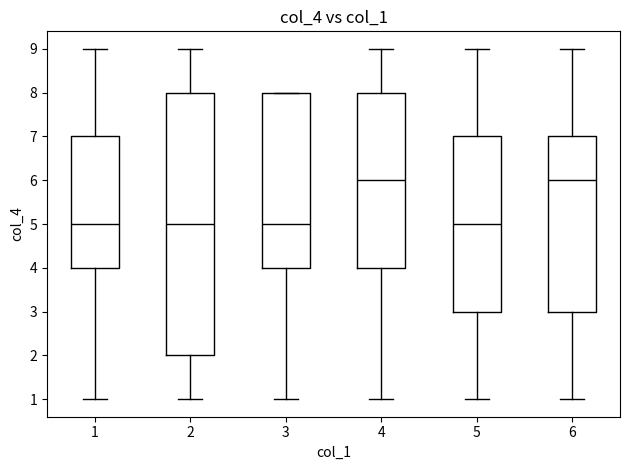

Reading left to right, transcribe this box plot: for each box, give where its median line is, the range the box spans, and where its two whiskers end, as read against the y-axis. The values are not printed on the chart, so give them approximately, as read against the axis.

1: median 5, box 4 to 7, whiskers 1 to 9
2: median 5, box 2 to 8, whiskers 1 to 9
3: median 5, box 4 to 8, whiskers 1 to 8
4: median 6, box 4 to 8, whiskers 1 to 9
5: median 5, box 3 to 7, whiskers 1 to 9
6: median 6, box 3 to 7, whiskers 1 to 9